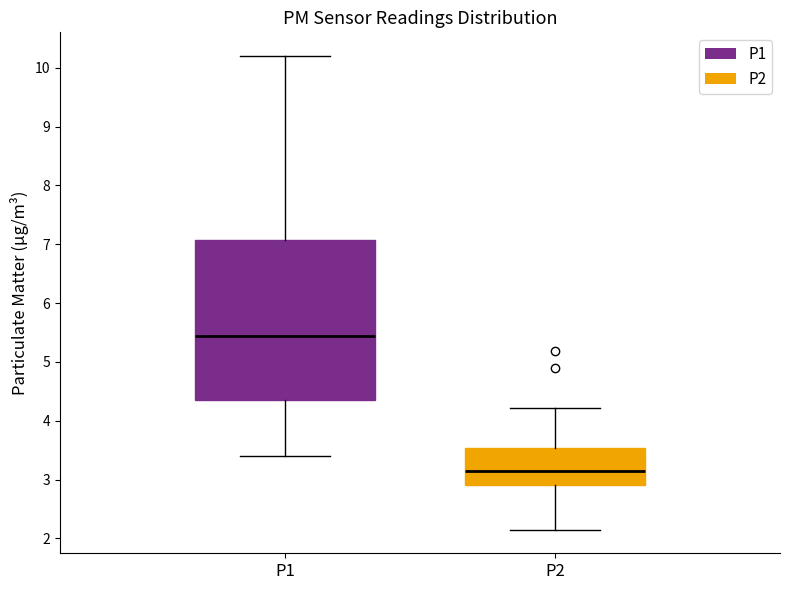

Which box has the highest median line?

P1